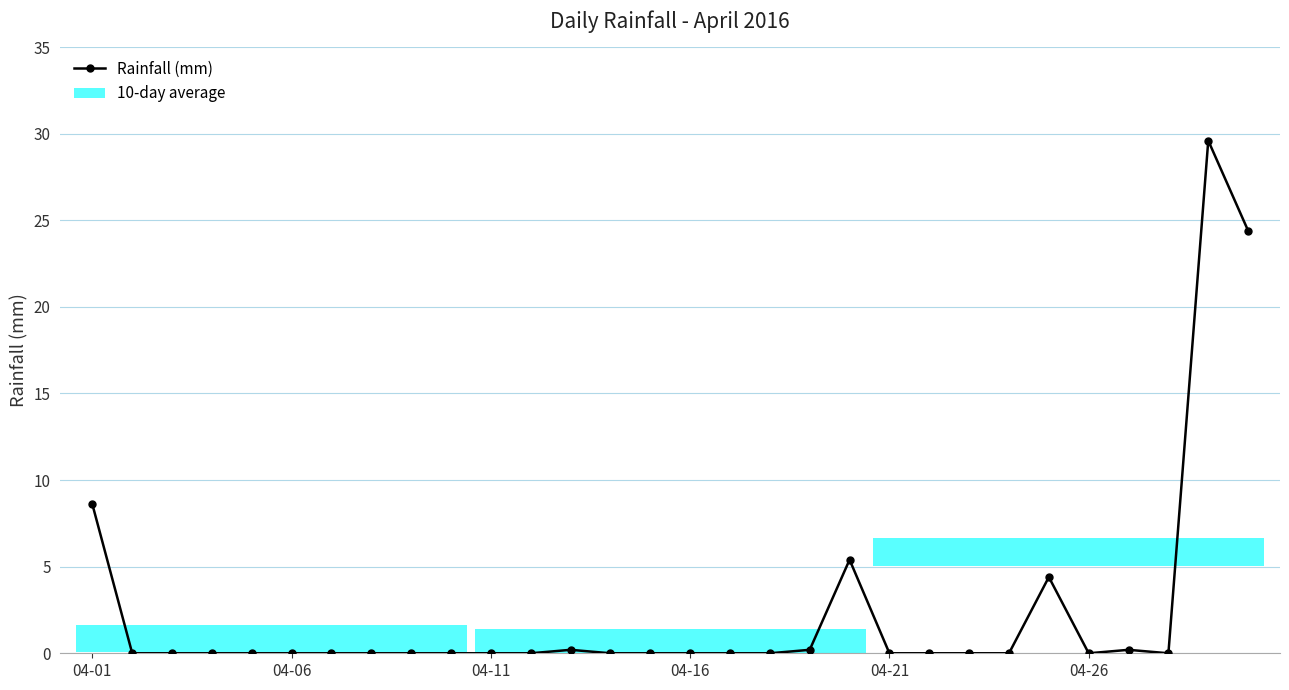

Reading right to left, what are all the values shown in this chart?

24.4	29.6	0.0	0.2	0.0	4.4	0.0	0.0	0.0	0.0	5.4	0.2	0.0	0.0	0.0	0.0	0.0	0.2	0.0	0.0	0.0	0.0	0.0	0.0	0.0	0.0	0.0	0.0	0.0	8.6